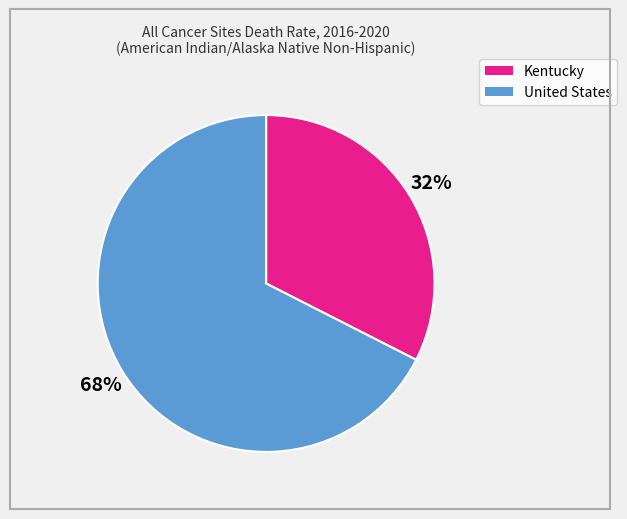

What is the largest slice in the pie chart?

United States